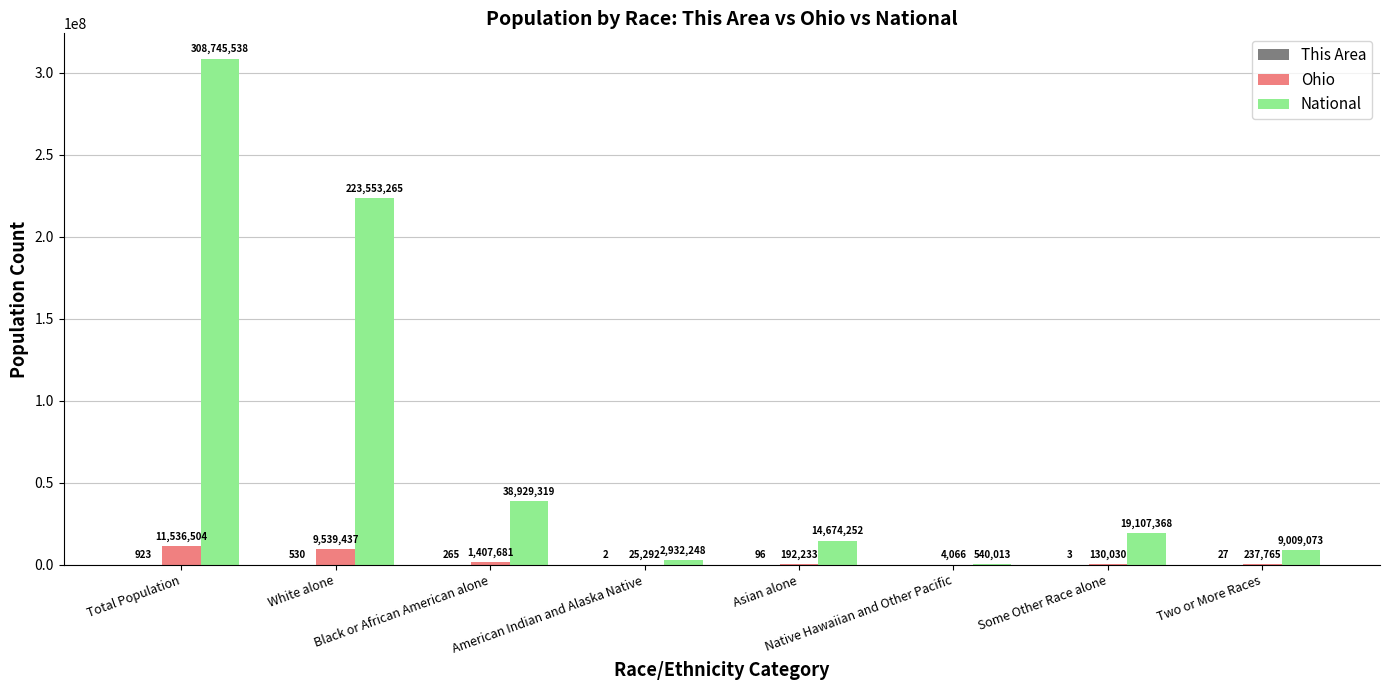

The value of National at Asian alone is 14674252. True or false?

True